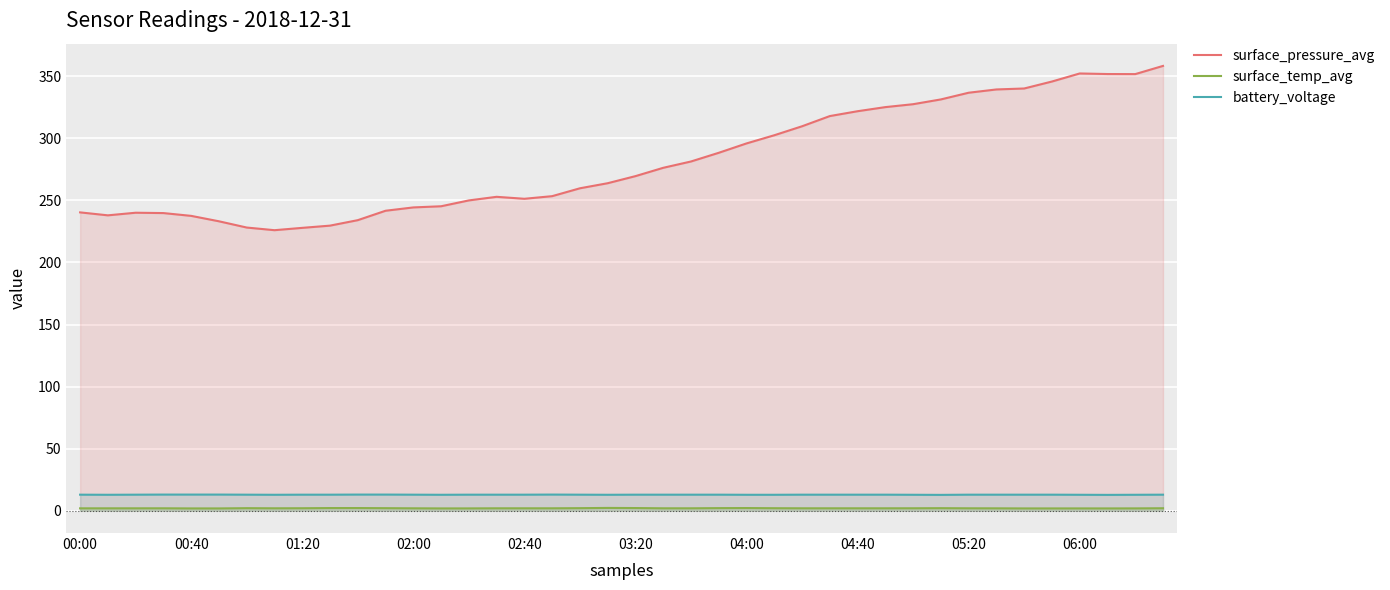

Count the battery_voltage values in the range 12 to 13.

34